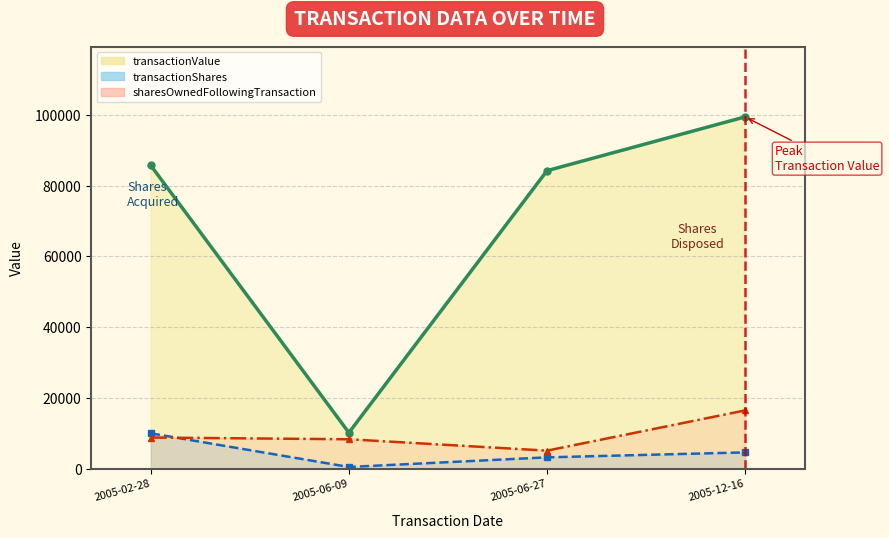

Between 2005-12-16 and 2005-02-28, which is larger?

2005-12-16